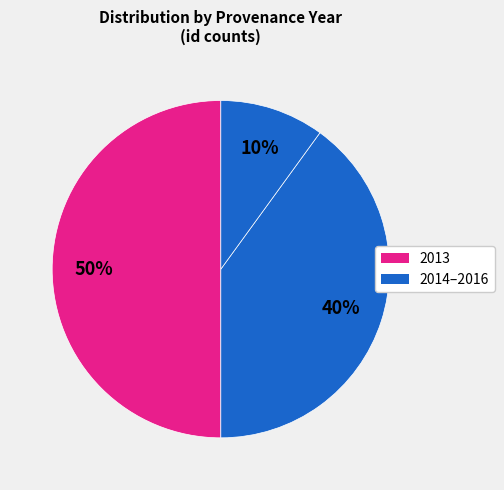

How many segments does this pie chart have?

3